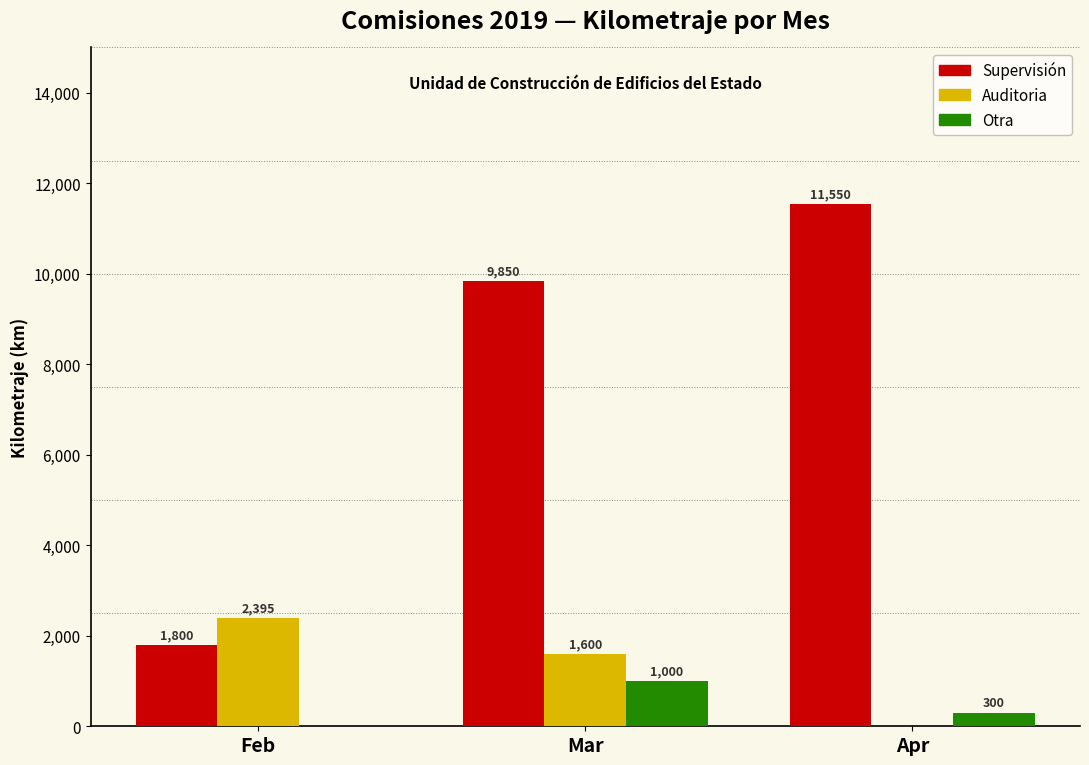

What is the greatest value displayed?

11550